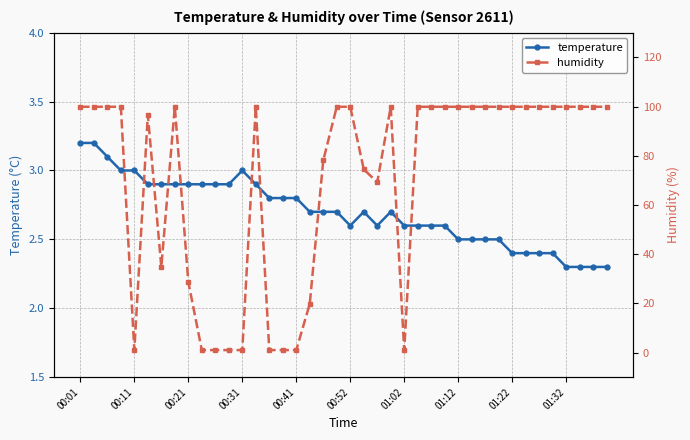

What is the sum of the humidity values at 00:01 and 17?

119.7